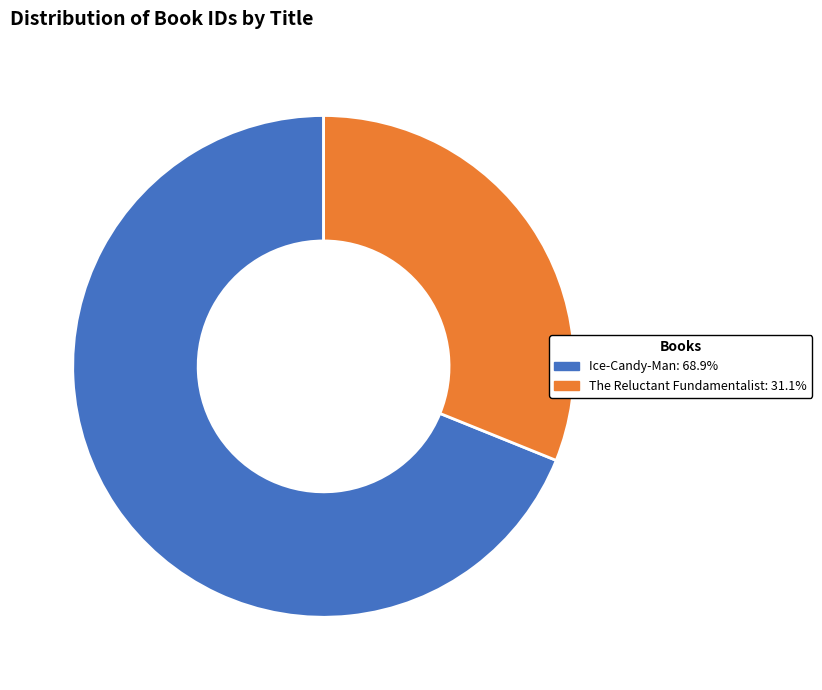

Approximately how many times larger is the value at Ice-Candy-Man compared to The Reluctant Fundamentalist?

2.2